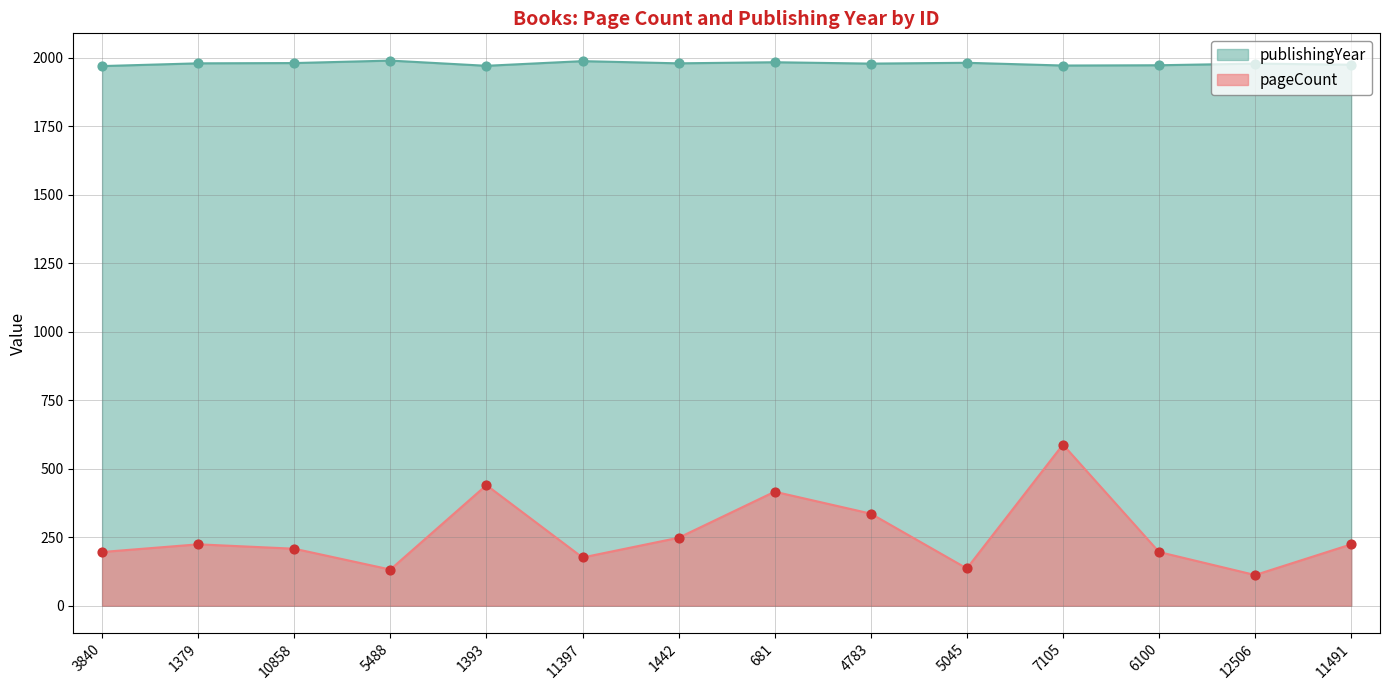

Is the value of publishingYear at 3840 greater than the value of pageCount at 11491?

Yes